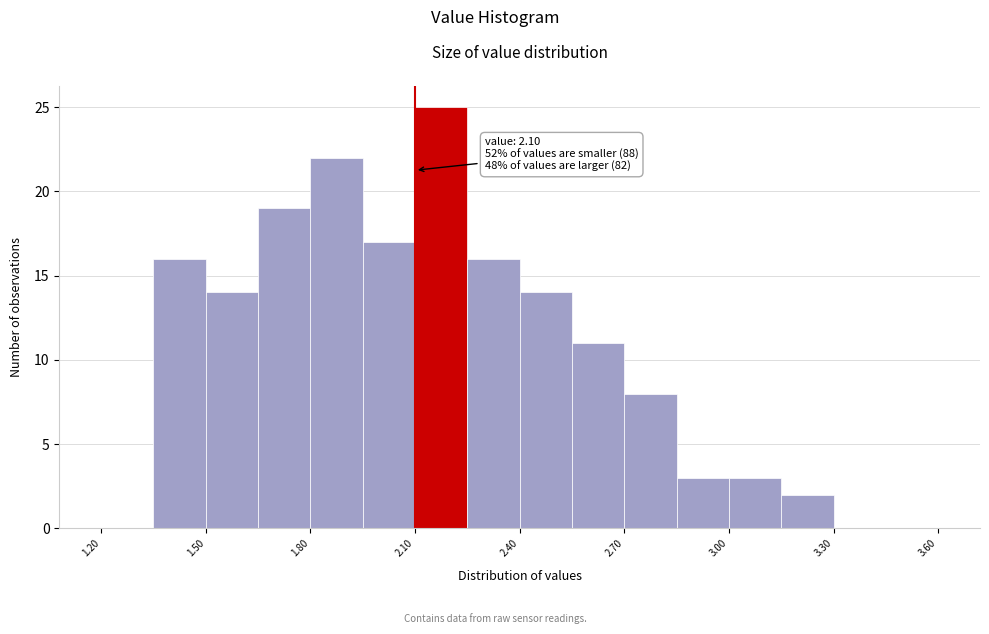

Around what value on the x-axis is the tallest bar? Give the approximate position of its centre, as read against the axis.

2.20